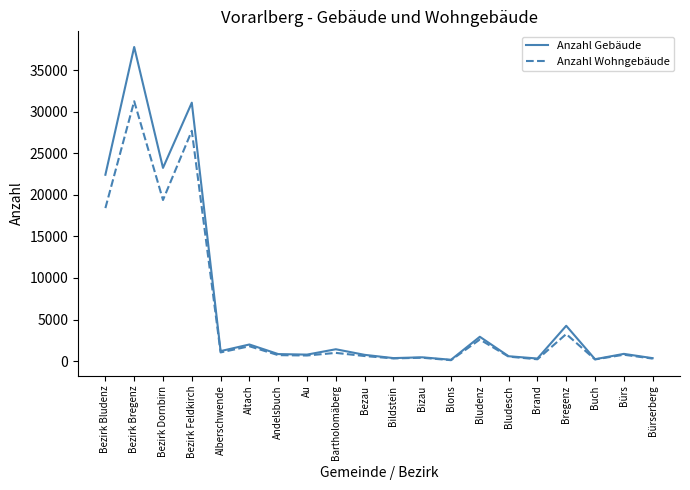

At Bezirk Dornbirn, list the series in order from largest to smallest.

Anzahl Gebäude, Anzahl Wohngebäude